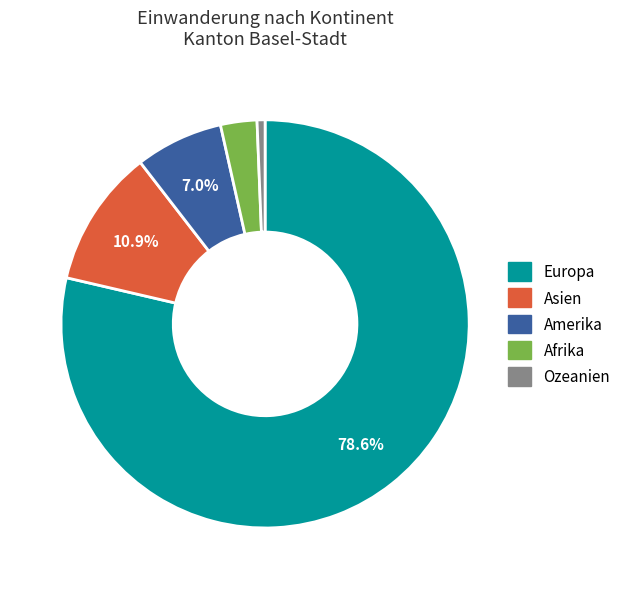

Does any single category account for the majority?

Yes